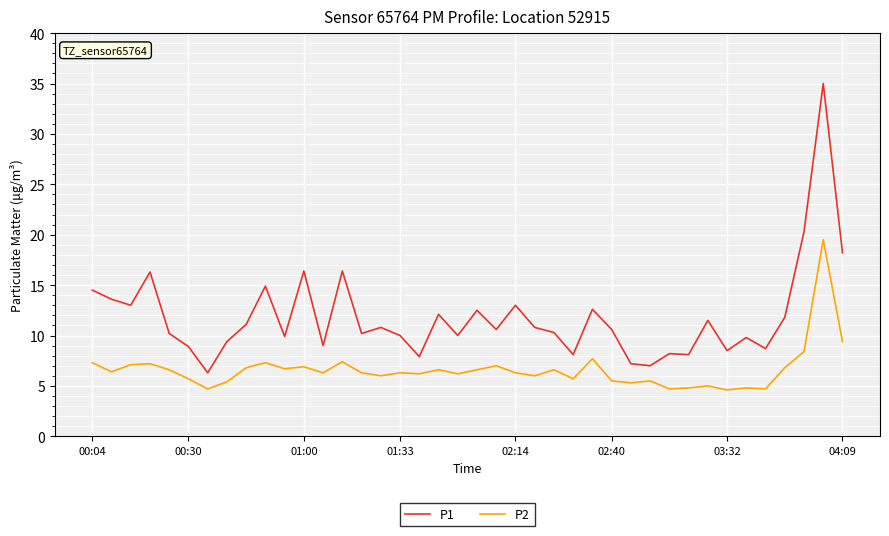

List the series in order of their overall mean, lowest first.

P2, P1